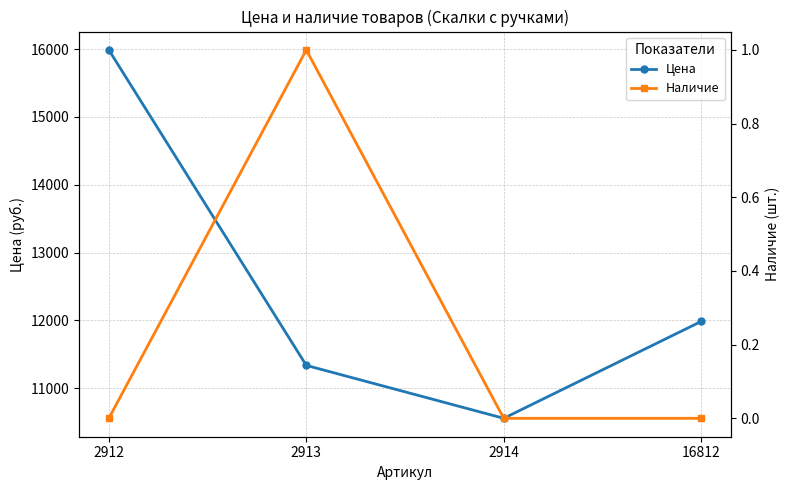

At which category does the chart reach its minimum across all series?

2912